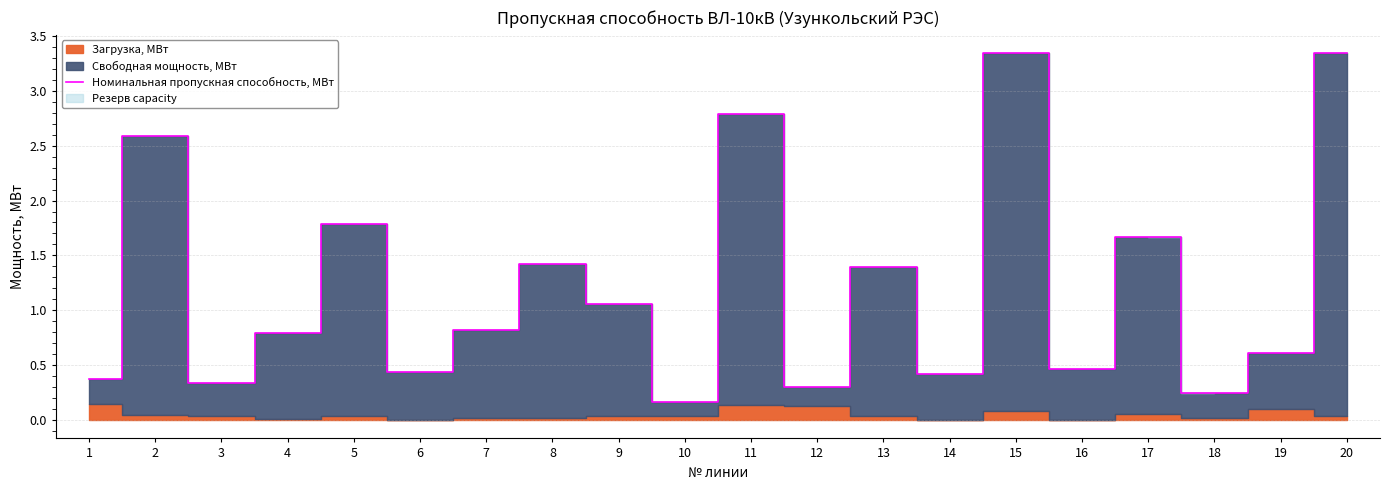

Rank the categories by value from highest to lowest.

15, 20, 11, 2, 5, 17, 8, 13, 9, 7, 4, 19, 16, 6, 14, 1, 3, 12, 18, 10